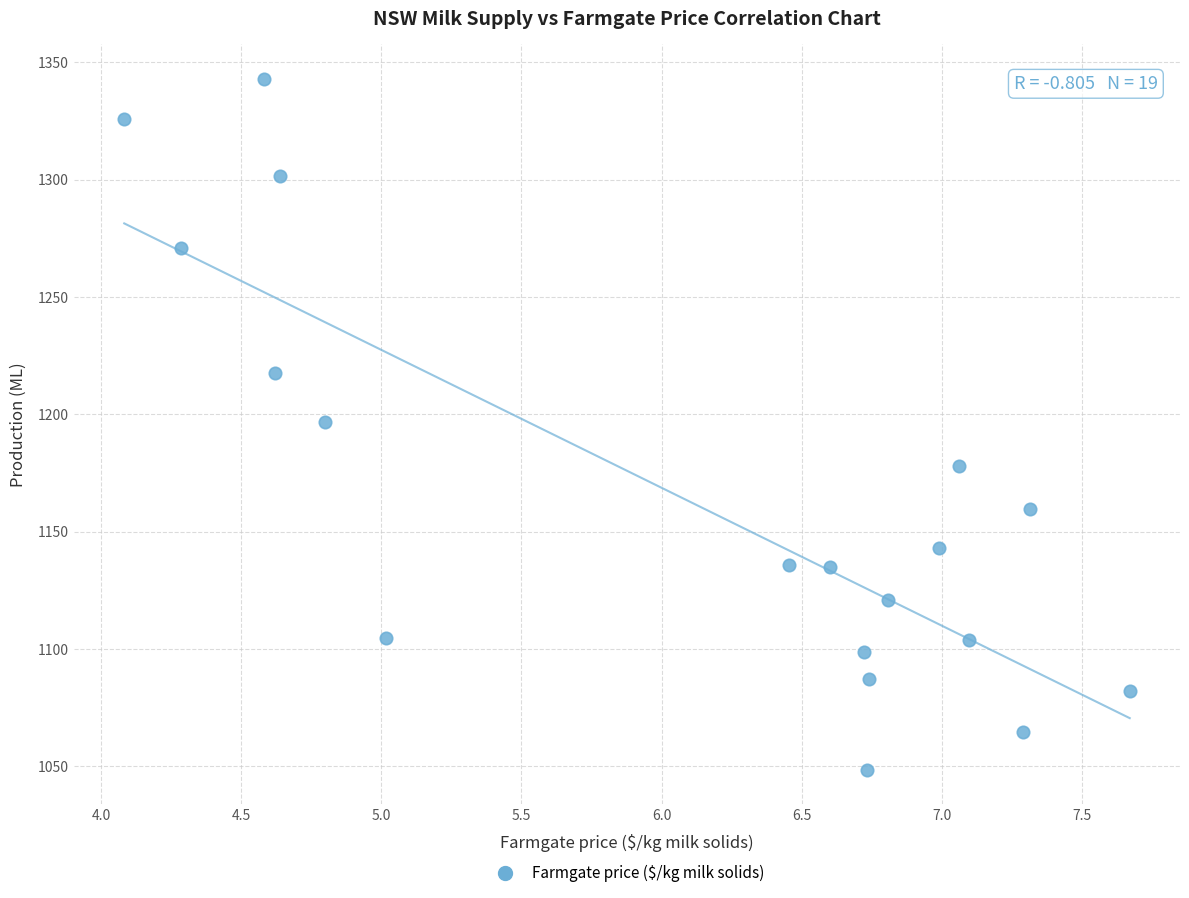

What is the range of Y values (max minus min)?

294.4